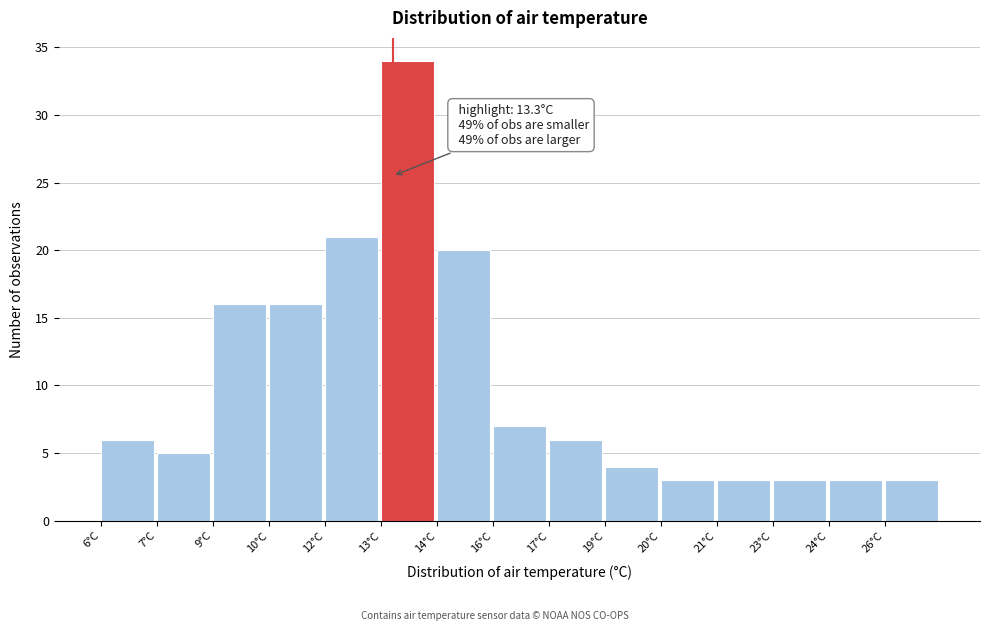

Reading left to right, extract all data points from this chart.

6	5	16	16	21	34	20	7	6	4	3	3	3	3	3